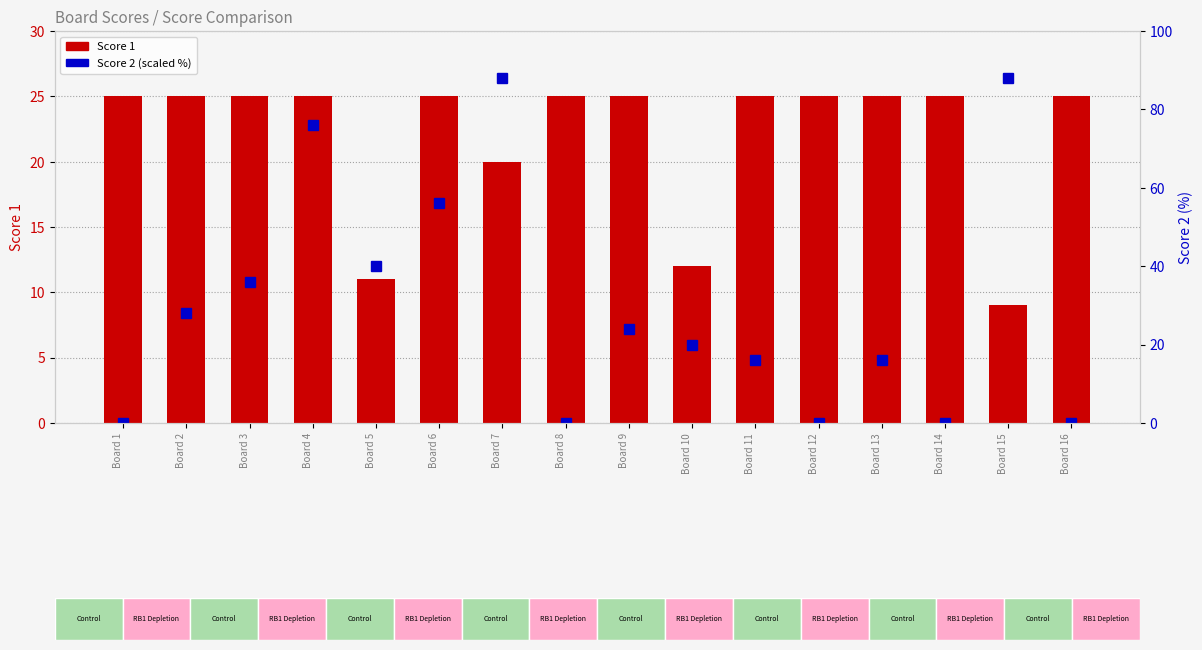

What is the spread (max minus min) of values at Board 11?

9.0